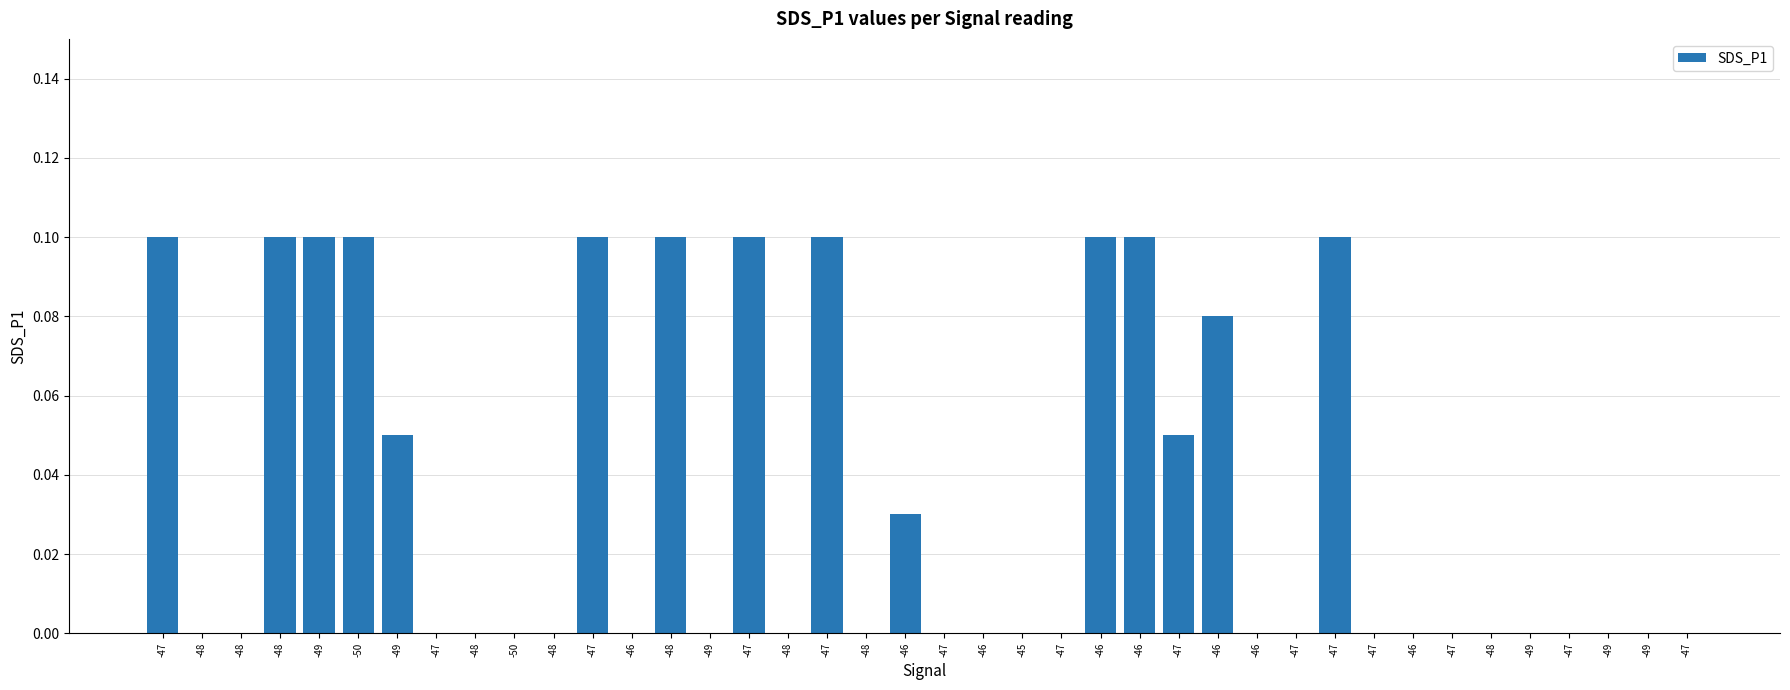

Are the bars horizontal?

No